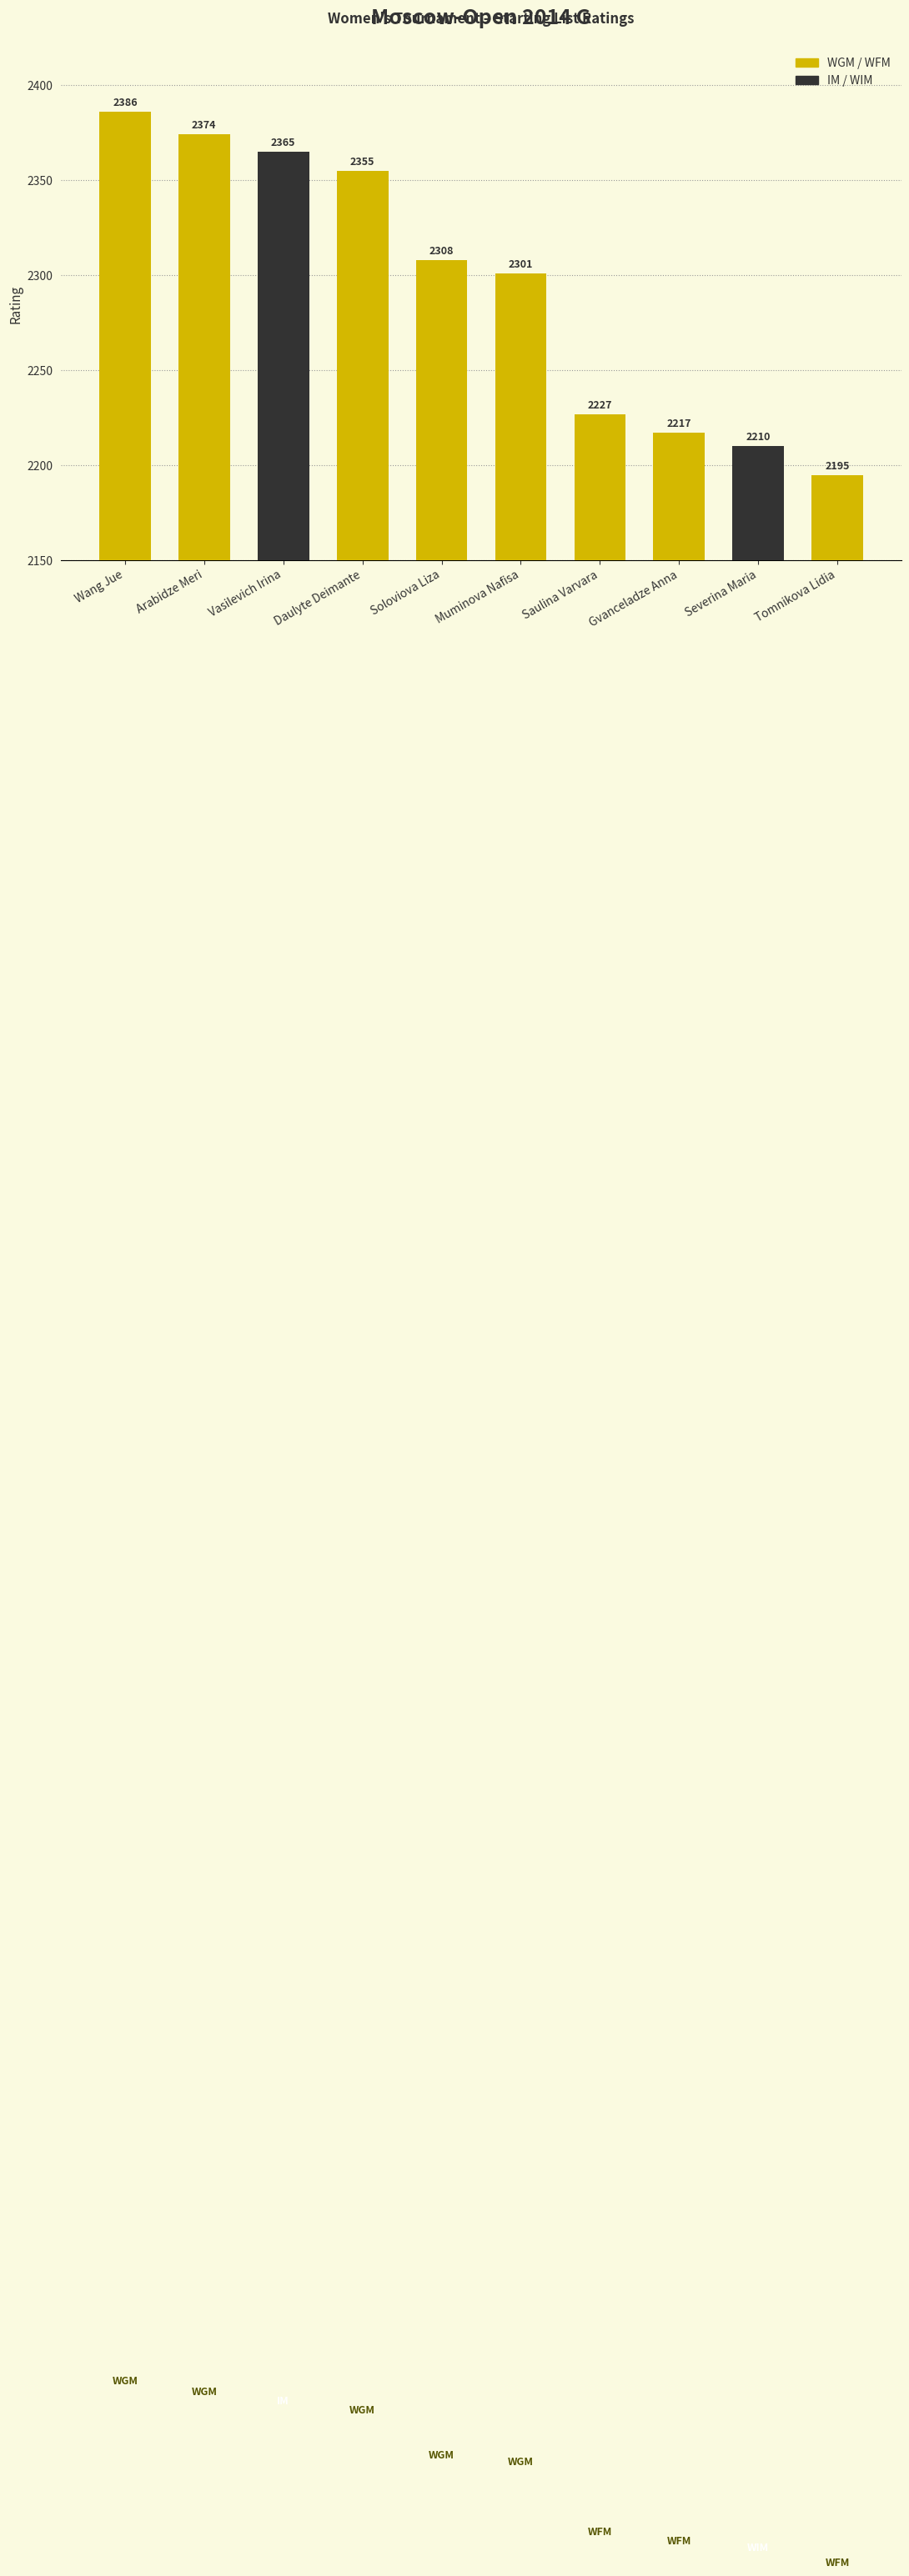

Rank the categories by value from lowest to highest.

Tomnikova Lidia, Severina Maria, Gvanceladze Anna, Saulina Varvara, Muminova Nafisa, Soloviova Liza, Daulyte Deimante, Vasilevich Irina, Arabidze Meri, Wang Jue